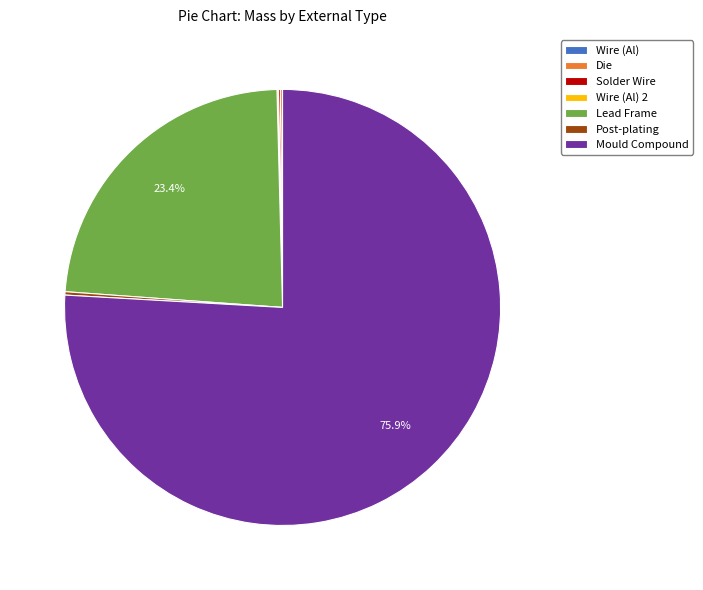

Which slice represents more than half of the pie?

Mould Compound